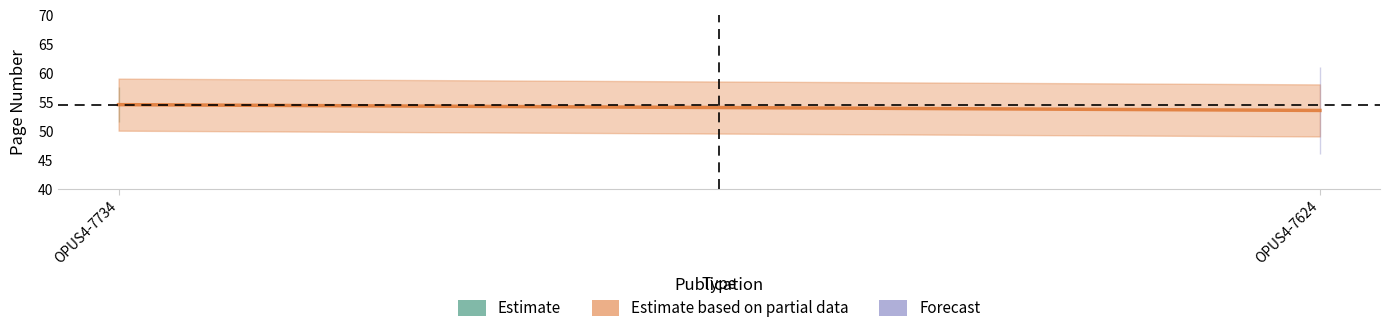

Which category has the highest value across all series?

OPUS4-7734